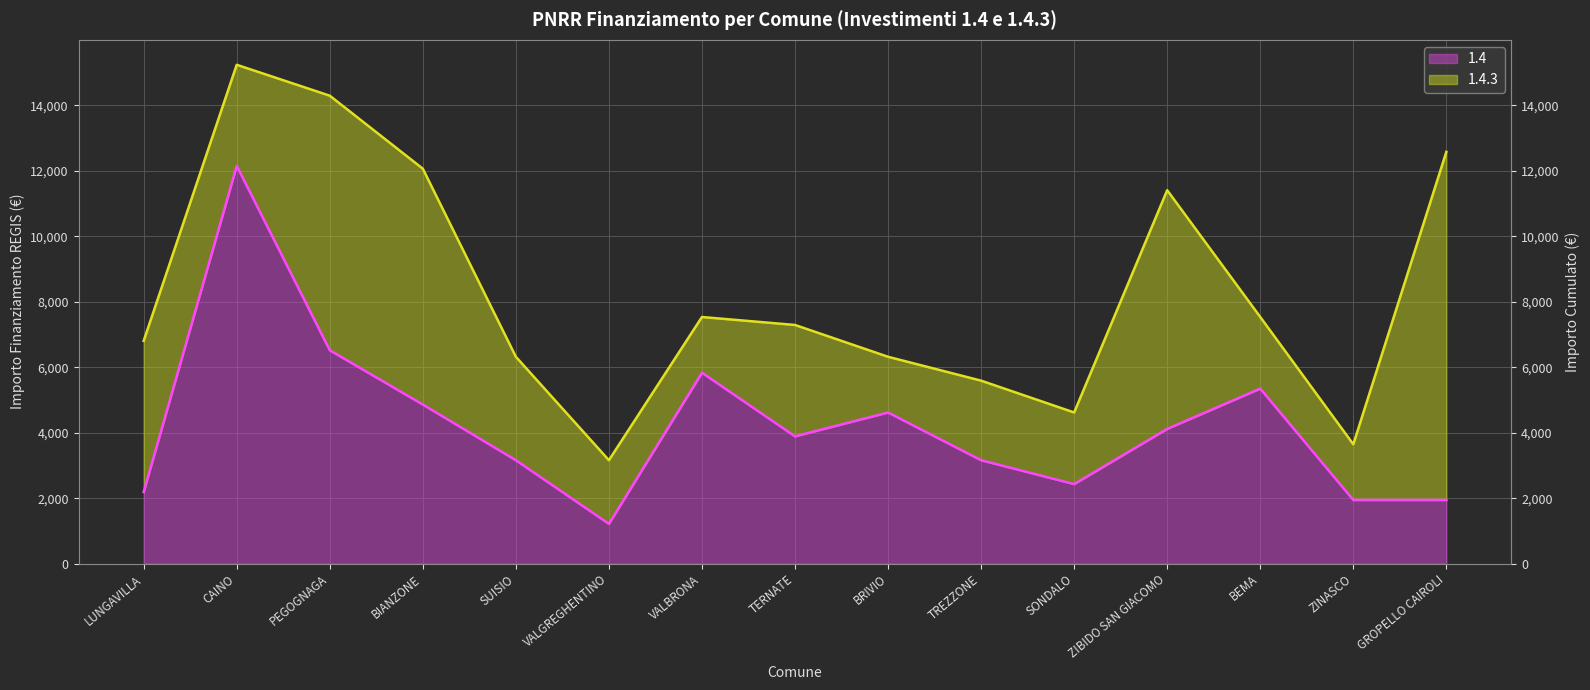

Reading right to left, extract all data points from this chart.

1.4 line: GROPELLO CAIROLI=1944	ZINASCO=1944	BEMA=5346	ZIBIDO SAN GIACOMO=4116	SONDALO=2430	TREZZONE=3159	BRIVIO=4617	TERNATE=3888	VALBRONA=5832	VALGREGHENTINO=1215	SUISIO=3159	BIANZONE=4860	PEGOGNAGA=6517	CAINO=12150	LUNGAVILLA=2187
1.4.3 line: GROPELLO CAIROLI=12577	ZINASCO=3645	BEMA=7533	ZIBIDO SAN GIACOMO=11406	SONDALO=4617	TREZZONE=5589	BRIVIO=6318	TERNATE=7290	VALBRONA=7533	VALGREGHENTINO=3159	SUISIO=6318	BIANZONE=12063	PEGOGNAGA=14293	CAINO=15237	LUNGAVILLA=6804